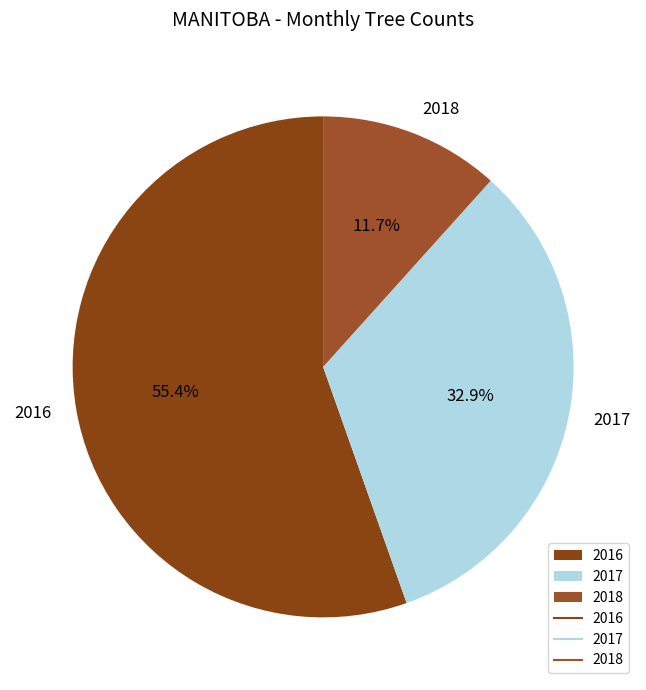

Approximately how many times larger is the value at 2018 compared to 2017?

0.4